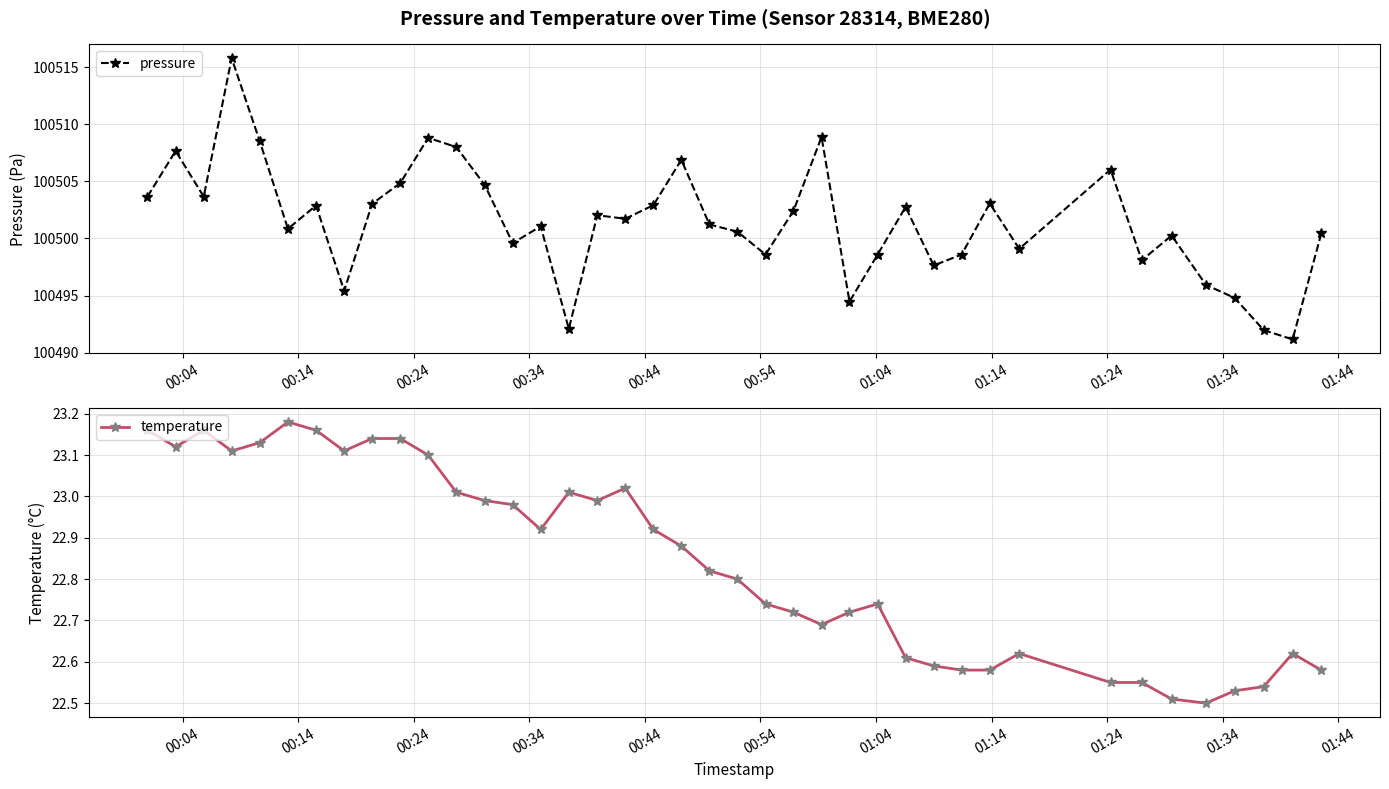

At how many categories does at least one series exceed 29243?

40